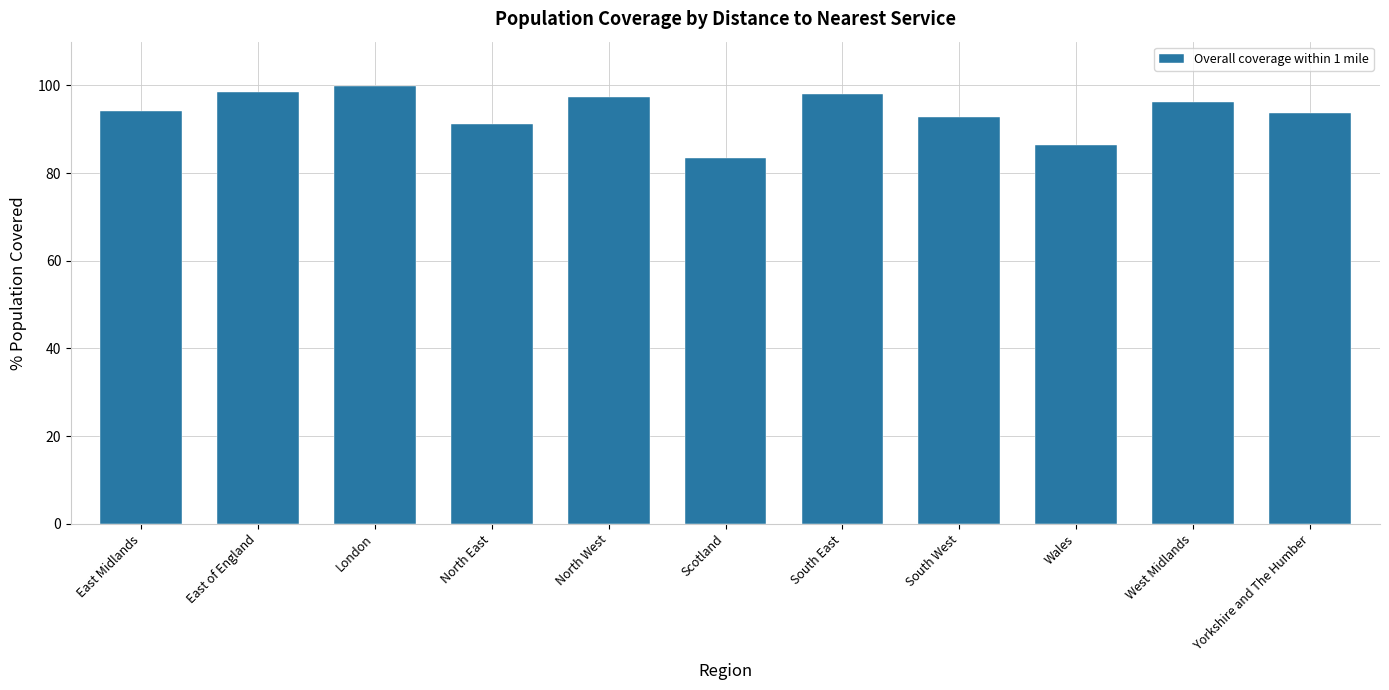

Approximately how many times larger is the value at Yorkshire and The Humber compared to South West?

1.0